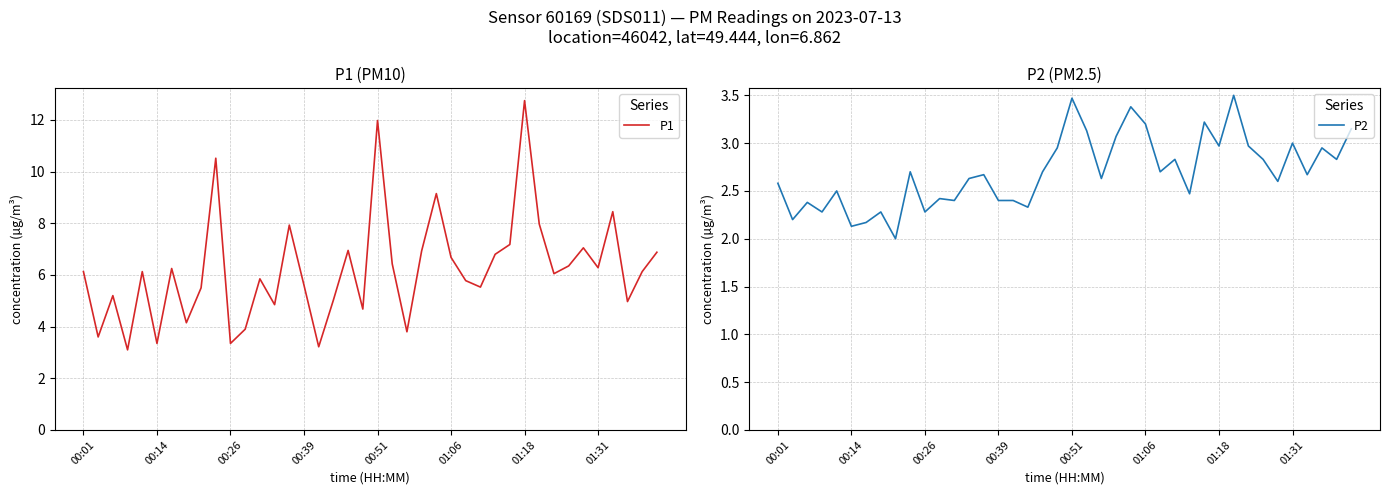

Where is P2 nearest to the value 2?

8